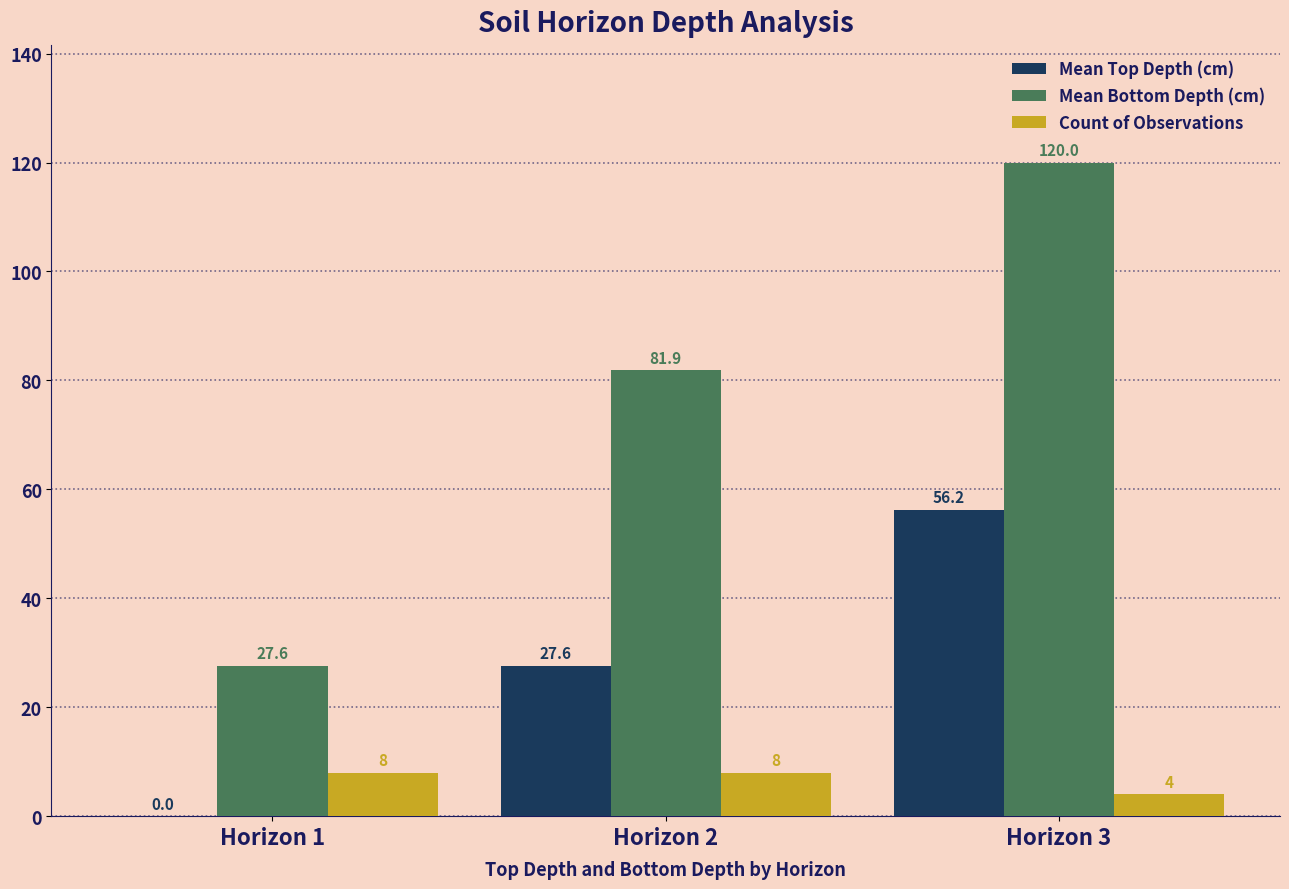

What is the sum of the Count of Observations values at Horizon 3 and Horizon 1?

12.0